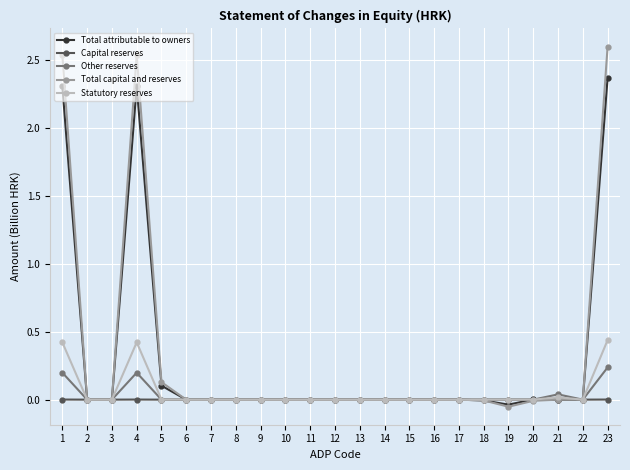

How many categories are shown in the chart?

23